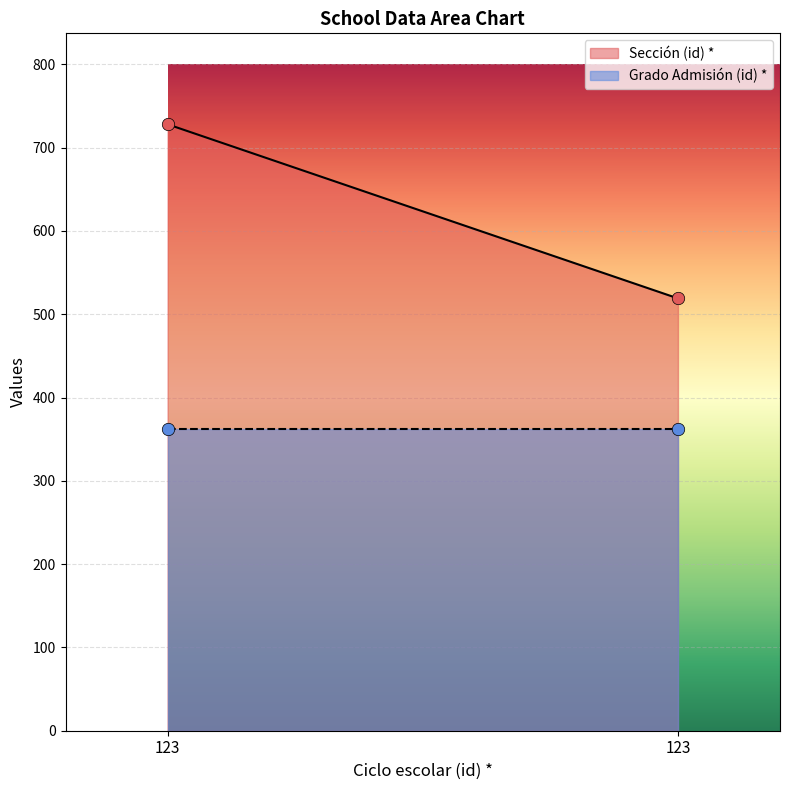

At how many categories does at least one series exceed 619?

1